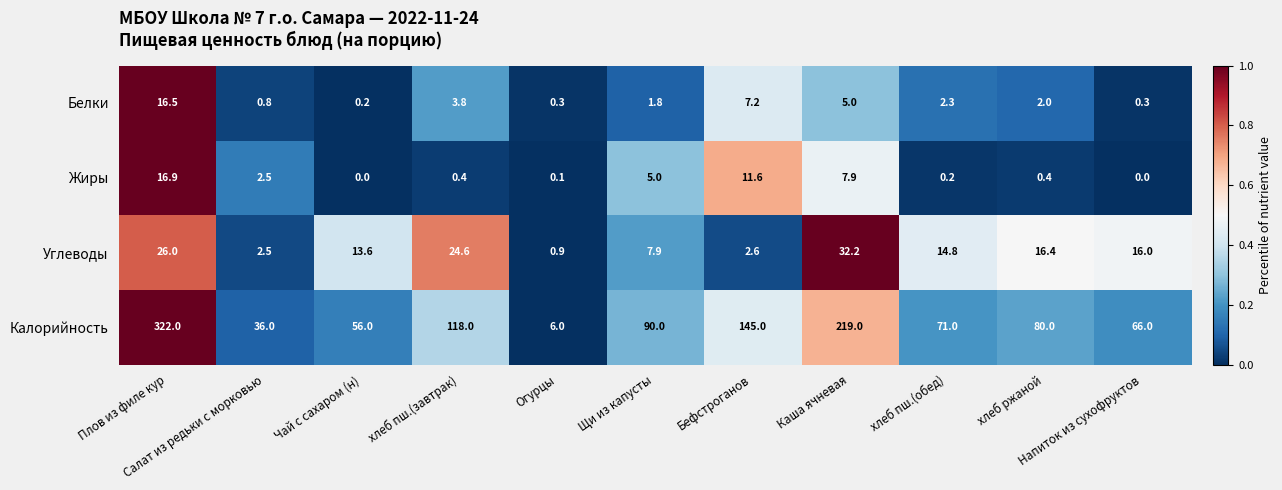

At how many categories does at least one series exceed 0?

11